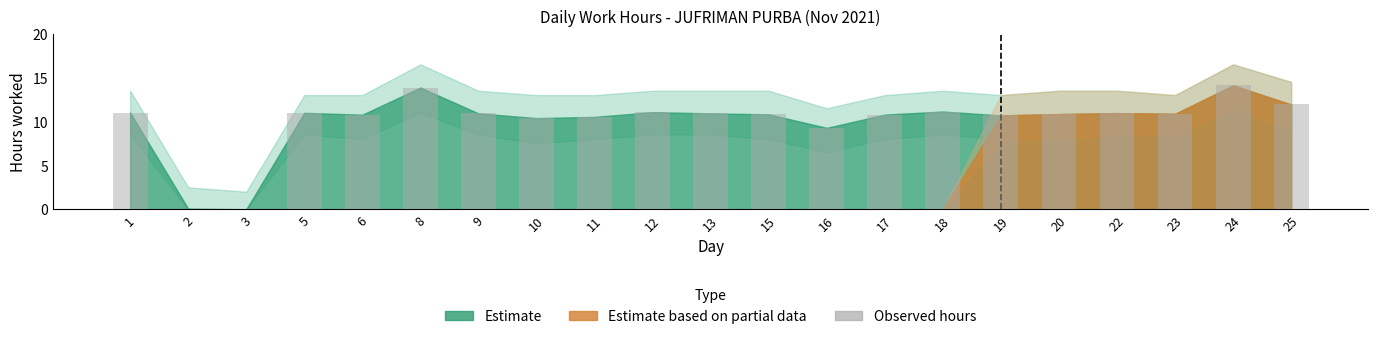

What is the average value?

10.1